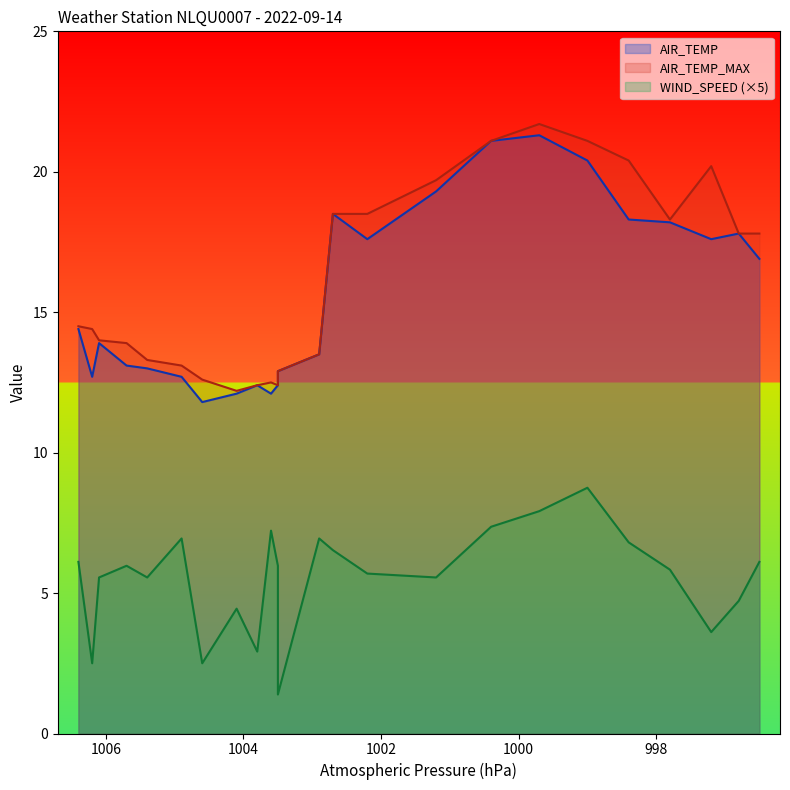

True or false: AIR_TEMP_MAX has a value of 12.4 at 08:16.

True